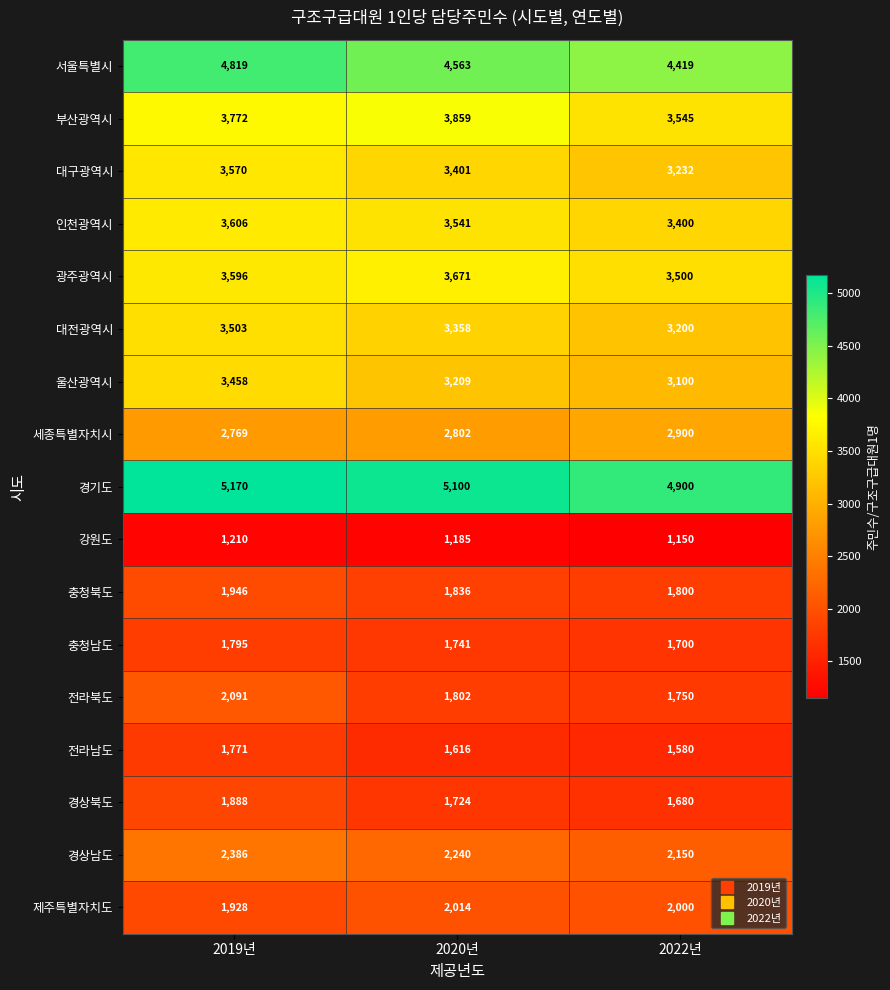

At how many categories does at least one series exceed 4533?

3